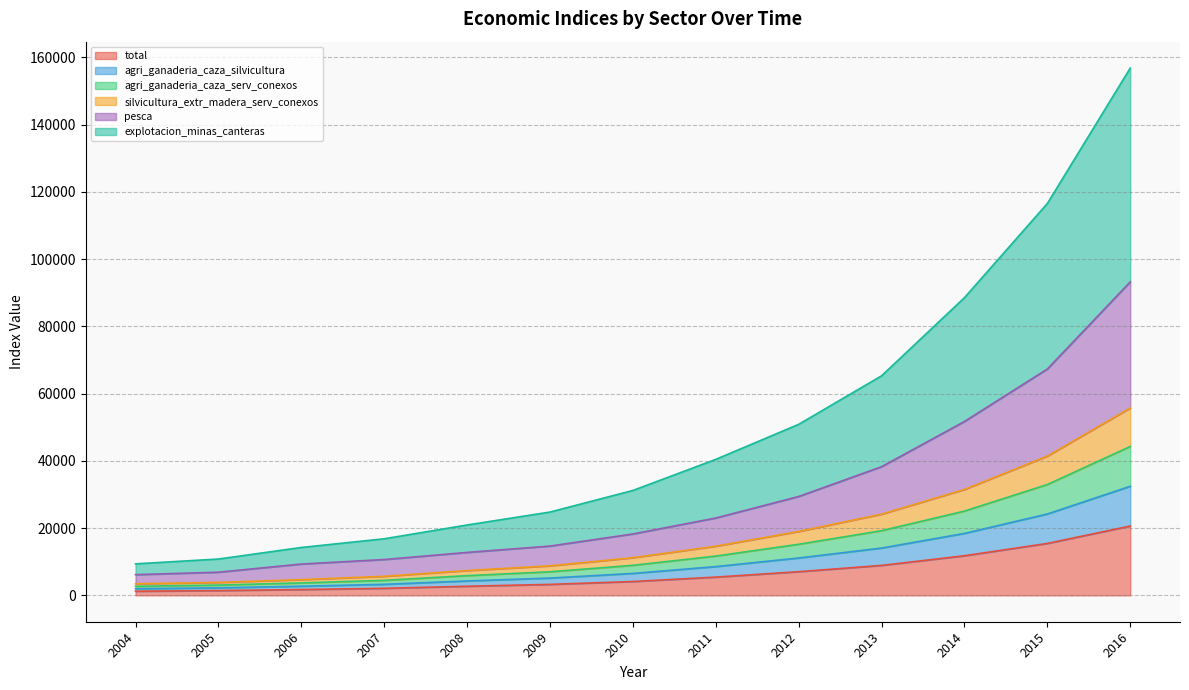

What is the maximum value for total?

20620.0